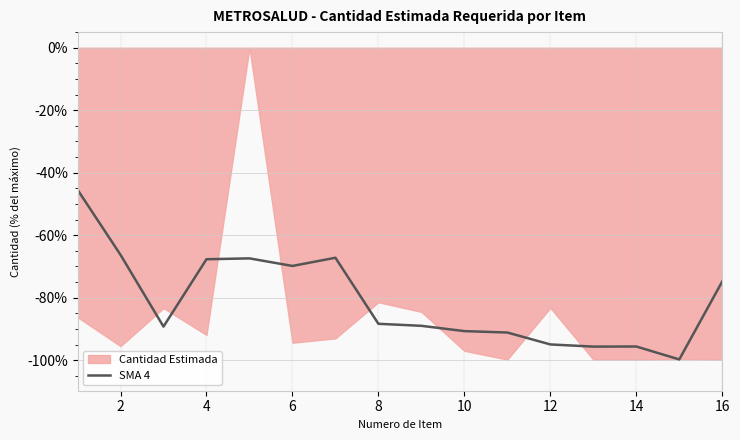

Is it true that SMA 4 equals -74.8 at 16?

True